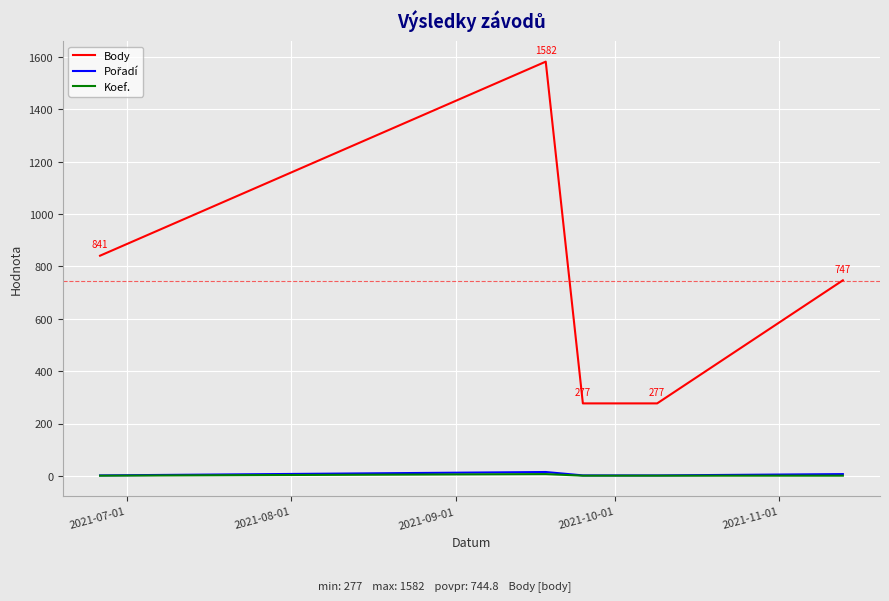

True or false: Body and Koef. cross at least once.

False